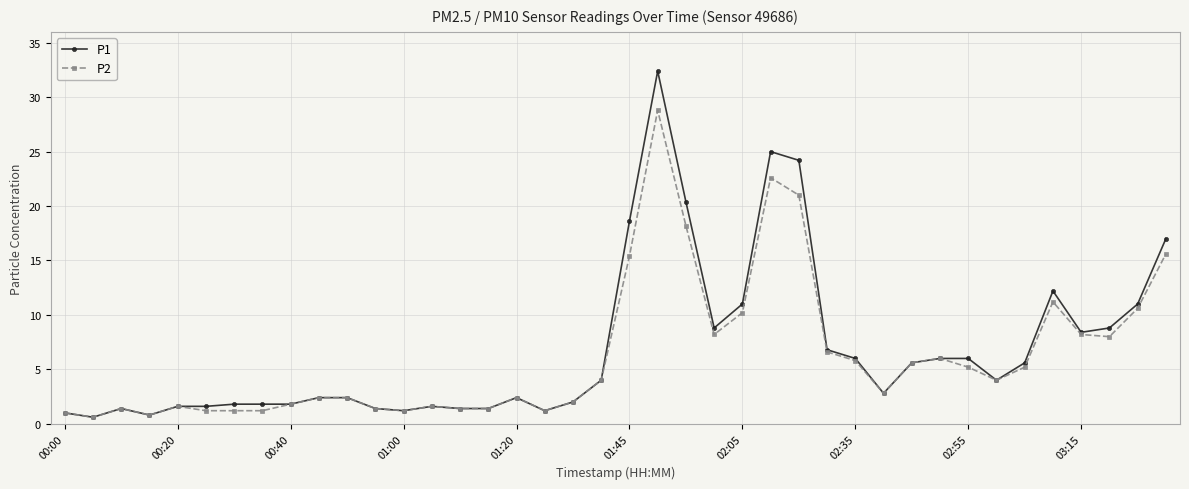

What is the value of the P2 point at the 40th from the left?

15.6